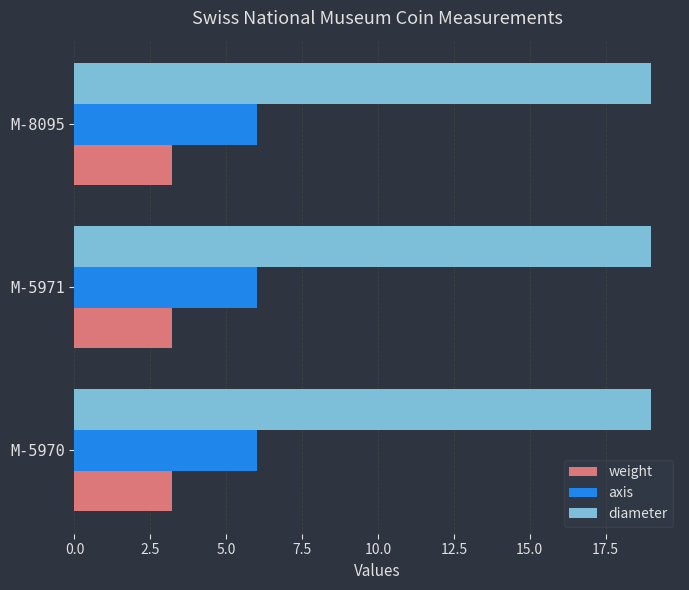

Which series has the largest total across all categories?

diameter